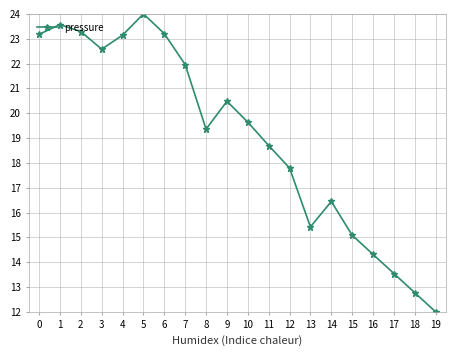

At which category does the data reach its first local valley?

3